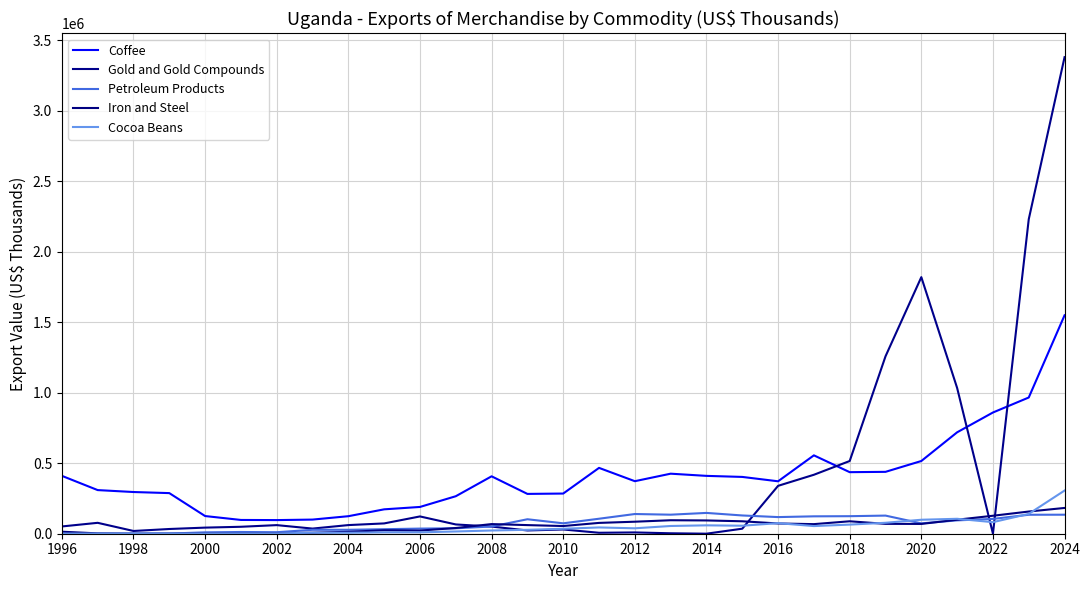

How many series are shown in this chart?

5